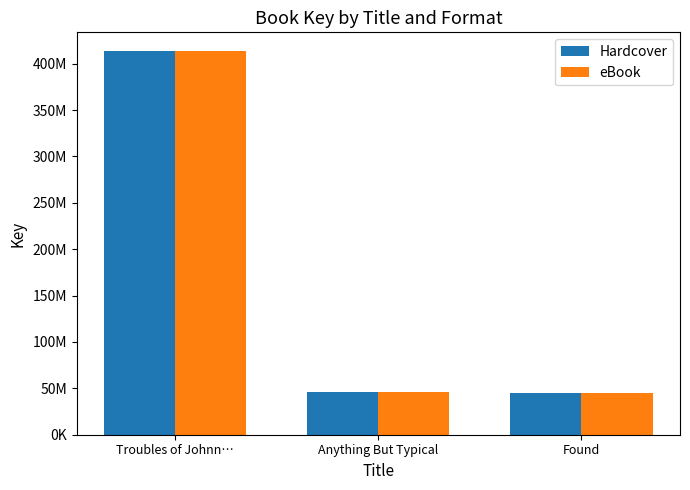

The value of eBook at Anything But Typical is 83761673. True or false?

False